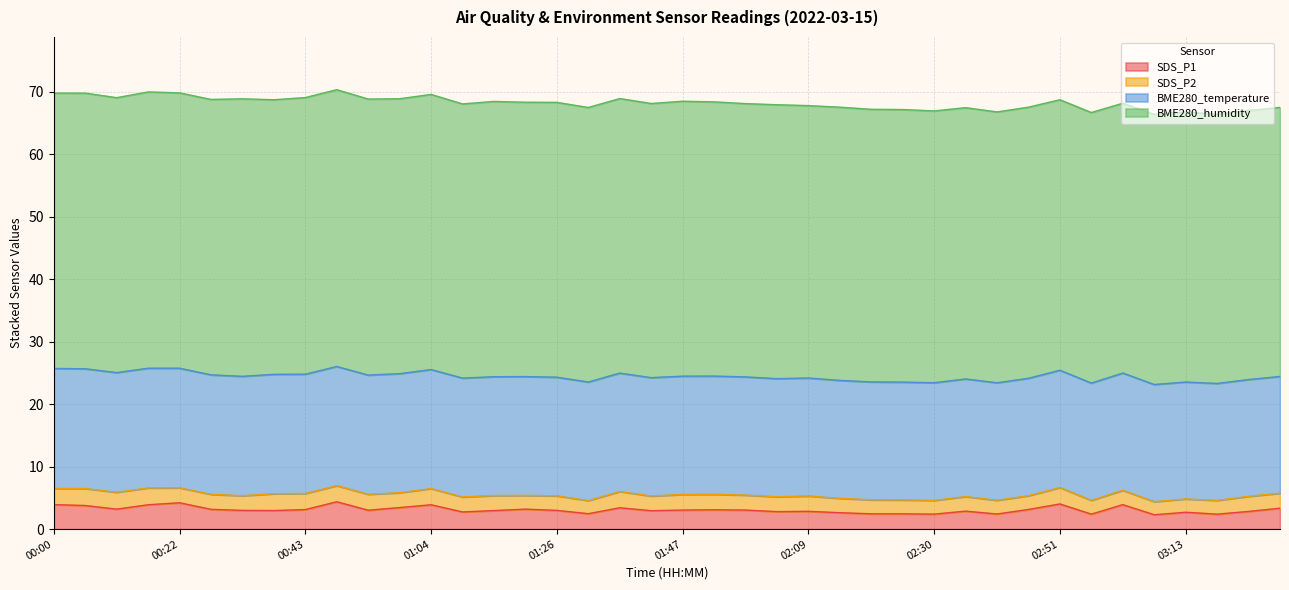

What is the sum of all BME280_temperature values?

757.9